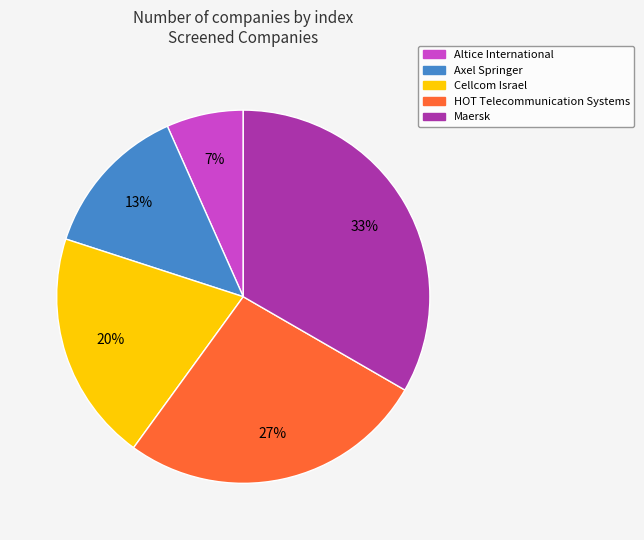

To the nearest percent, what percentage of the pie is HOT Telecommunication Systems?

27%